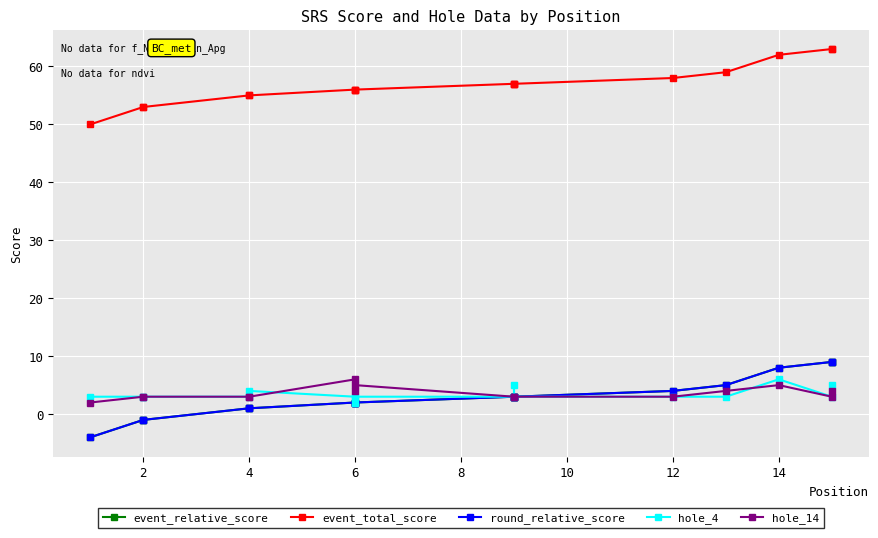

Rank the series at 2 from lowest to highest value.

event_relative_score, round_relative_score, hole_4, hole_14, event_total_score